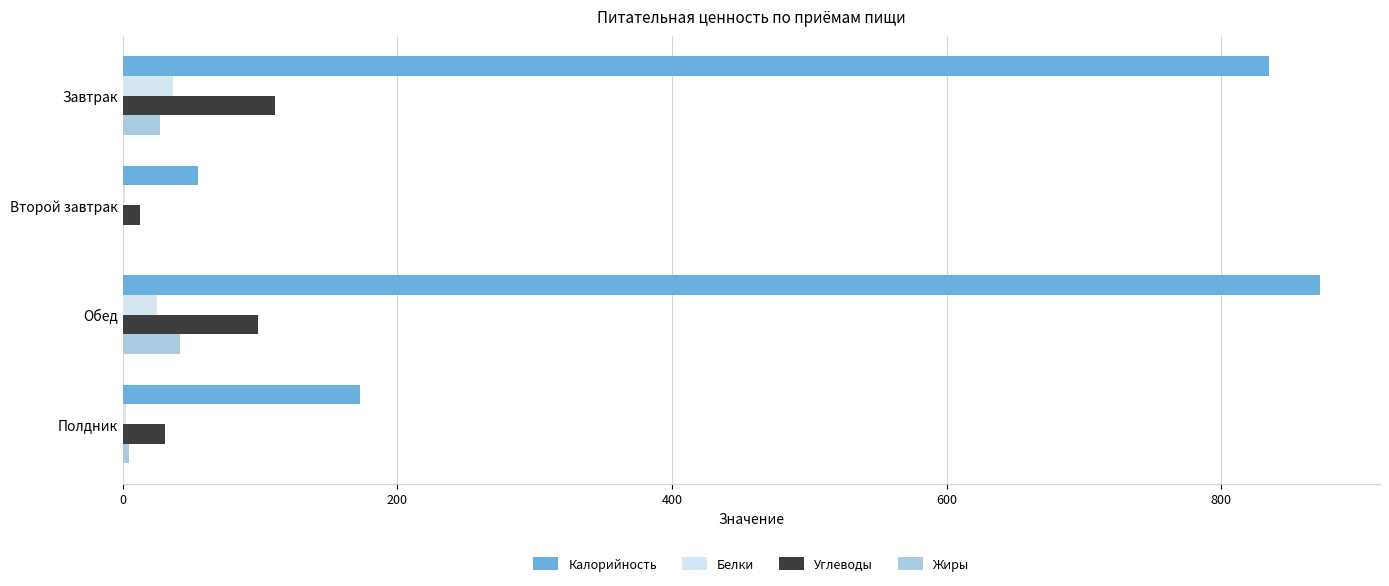

What is the sum of all Калорийность values?

1935.0